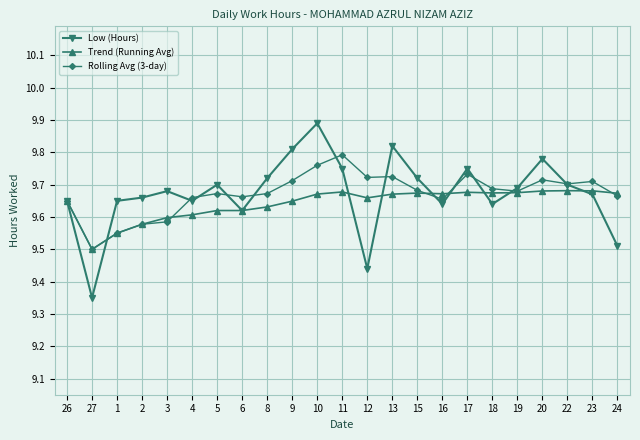

Which category has the highest value across all series?

10